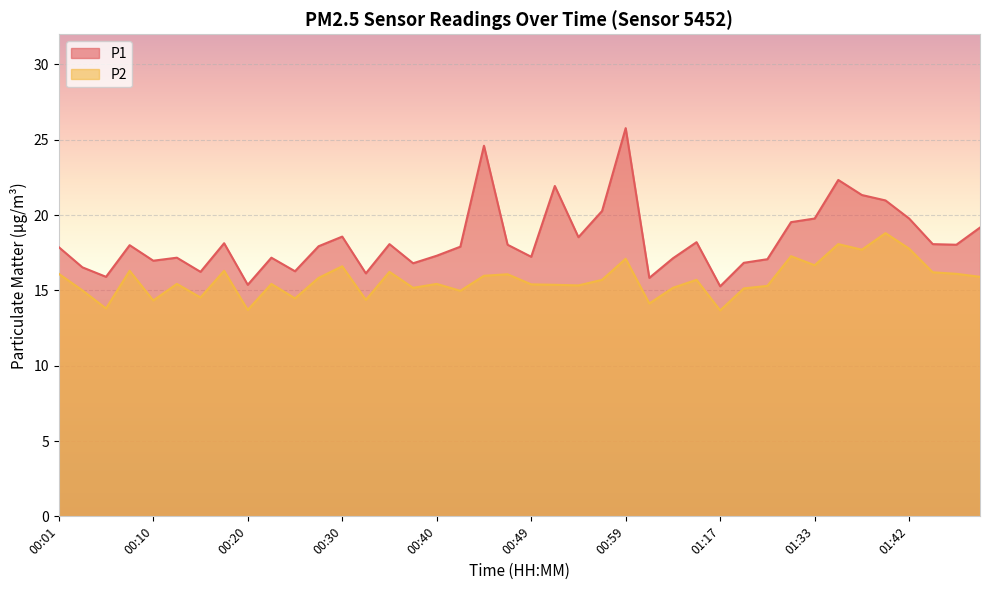

At which category does P2 reach its first local peak?

00:08